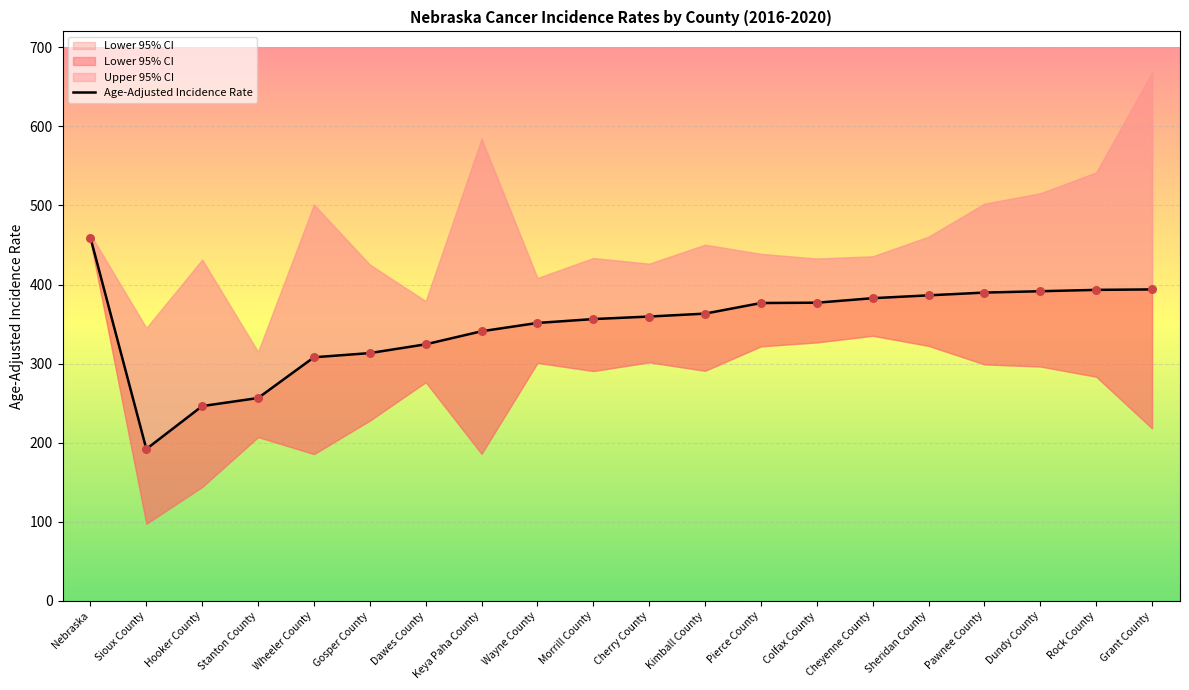

Which has a higher value, Hooker County or Keya Paha County?

Keya Paha County